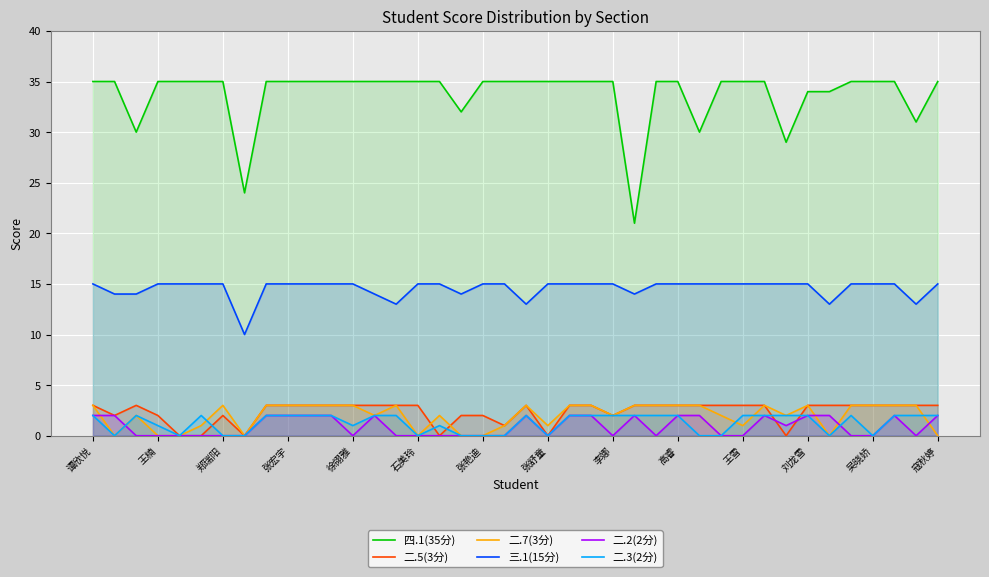

What is the average value of the 四.1(35分) series?

34